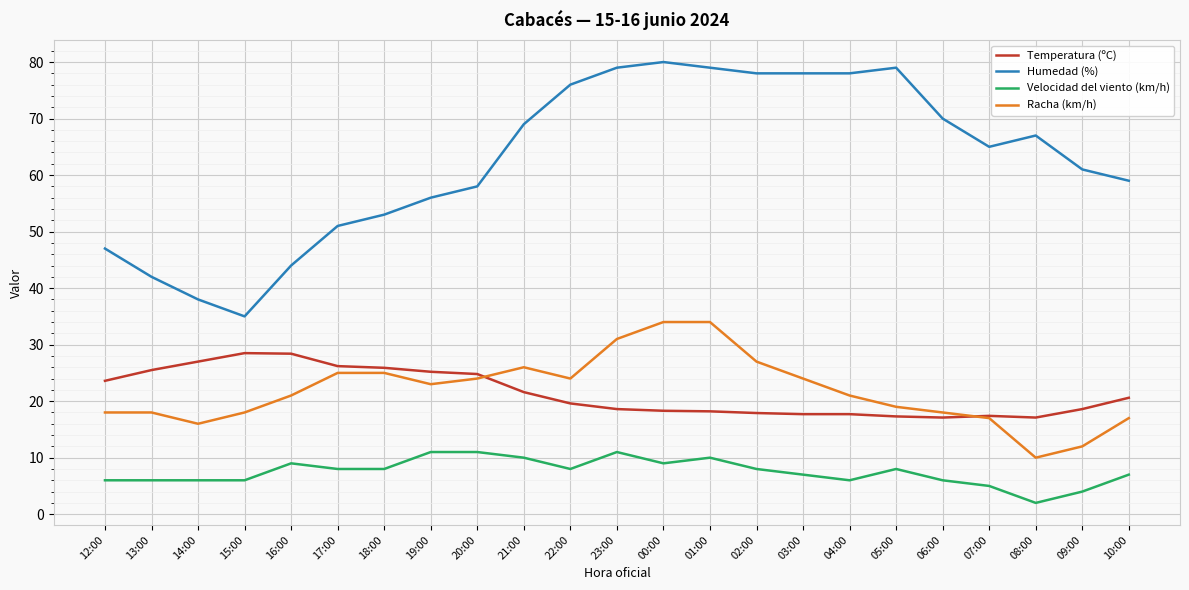

What position from the left is 03:00?

16